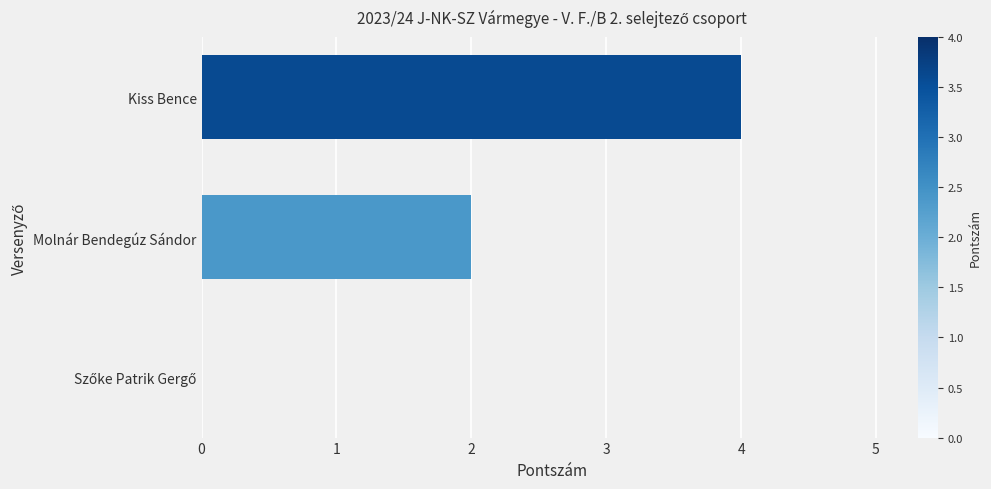

The value at Kiss Bence is 4. True or false?

True